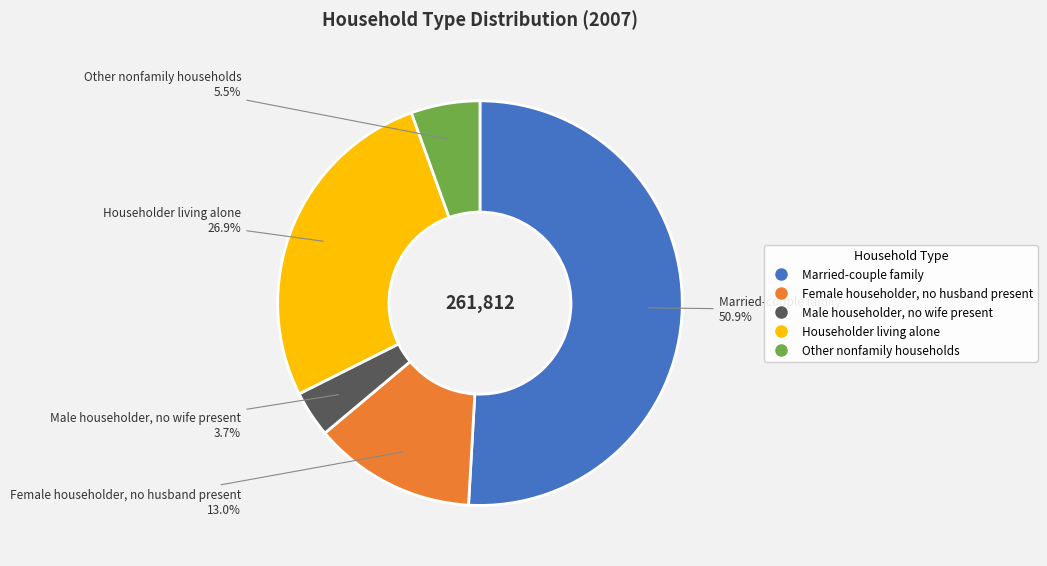

What percentage is NOT represented by Female householder, no husband present?

87.0%